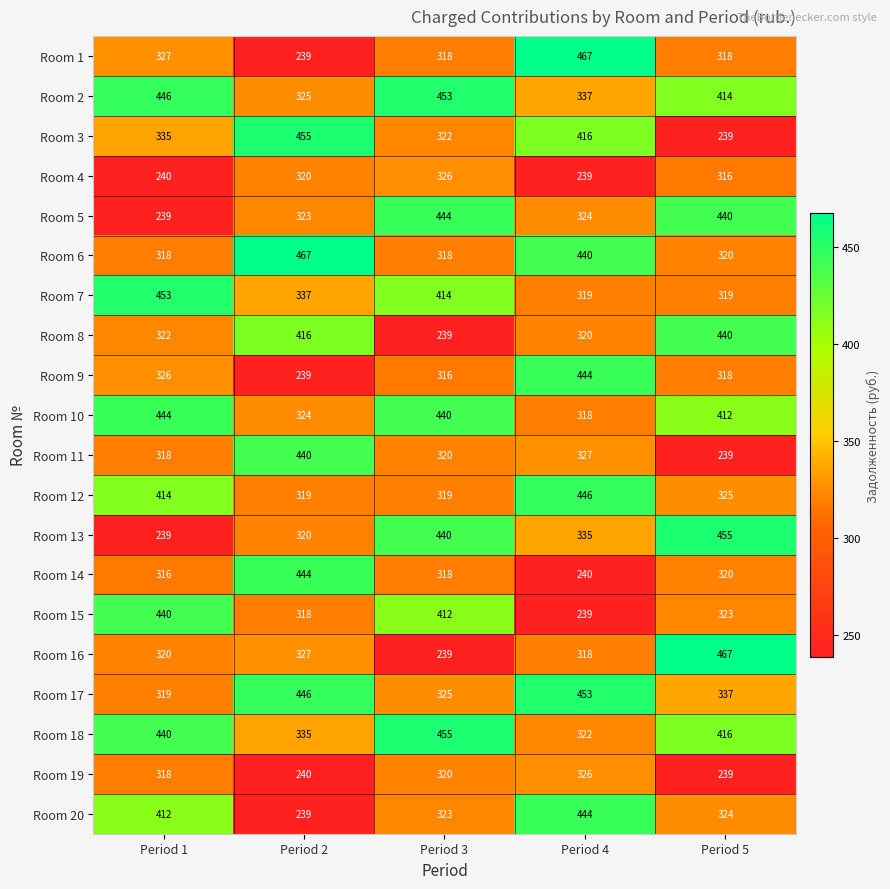

The value of Room 3 at Period 3 is 322. True or false?

True